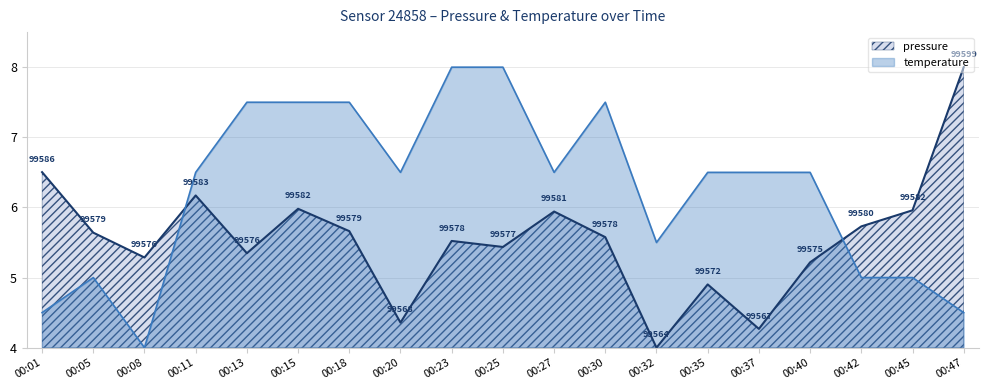

The value at 00:45 is 6.0. True or false?

True